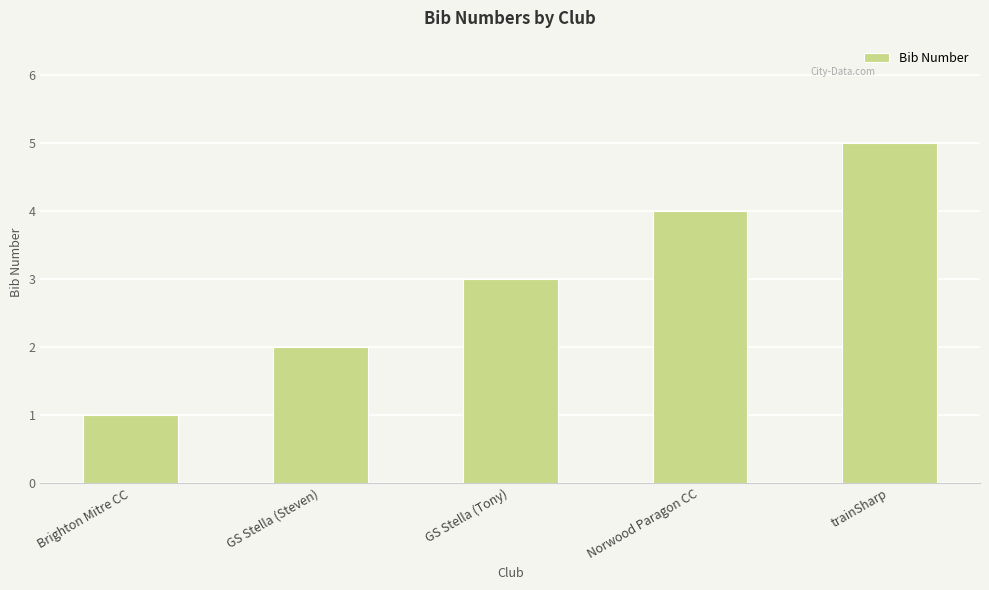

Which label corresponds to the largest value in the chart?

trainSharp